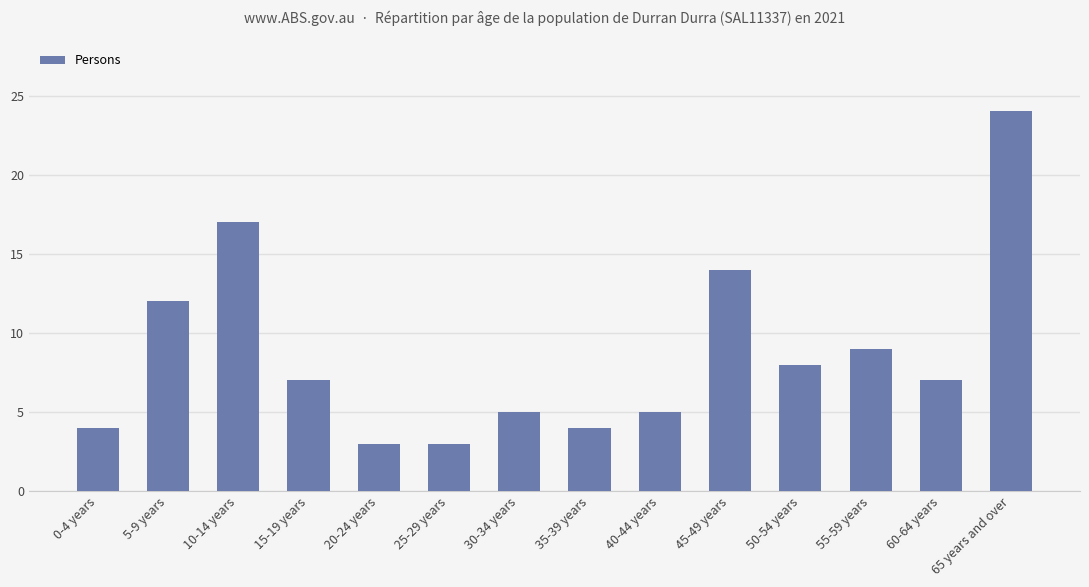

What is the greatest value displayed?

24